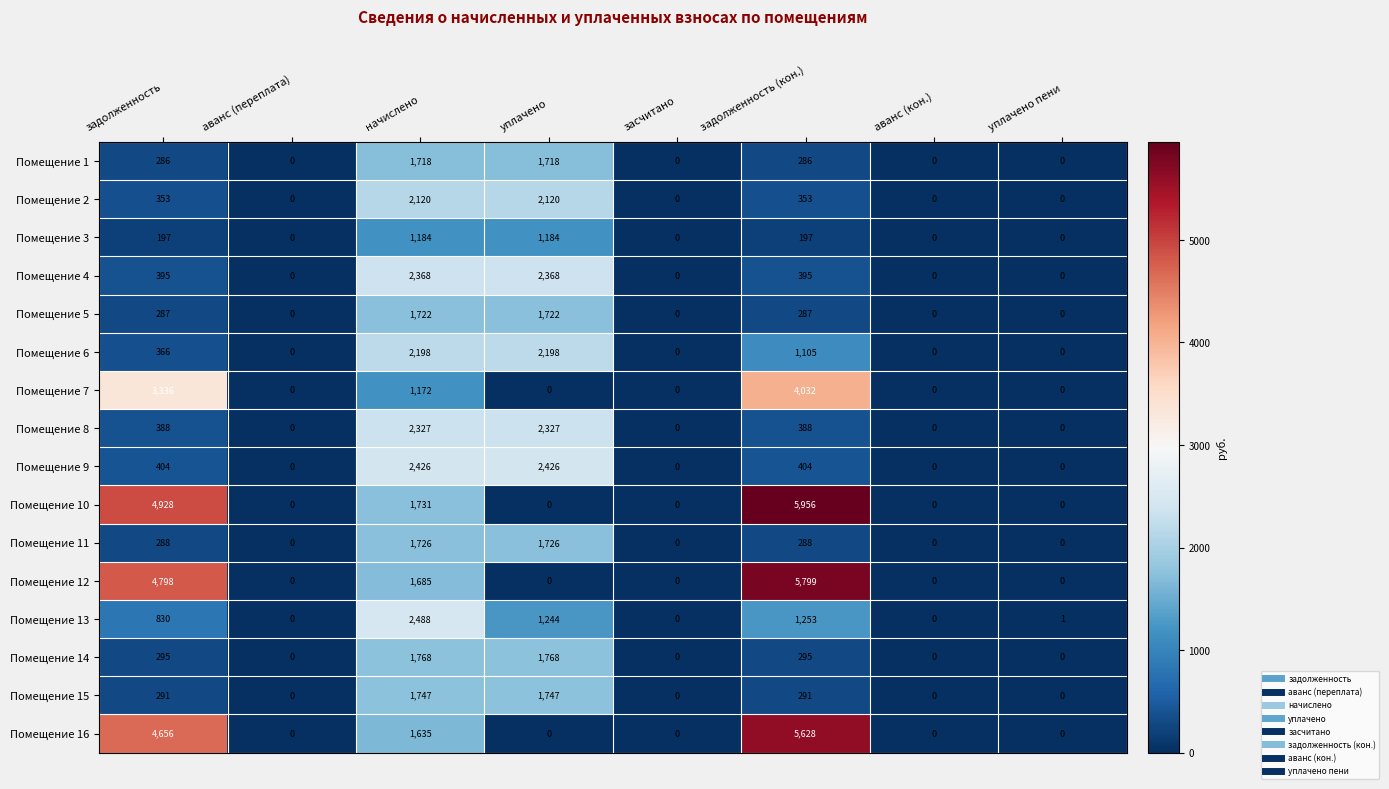

What value does the Помещение 15 series have at начислено, to the nearest 50?

1750